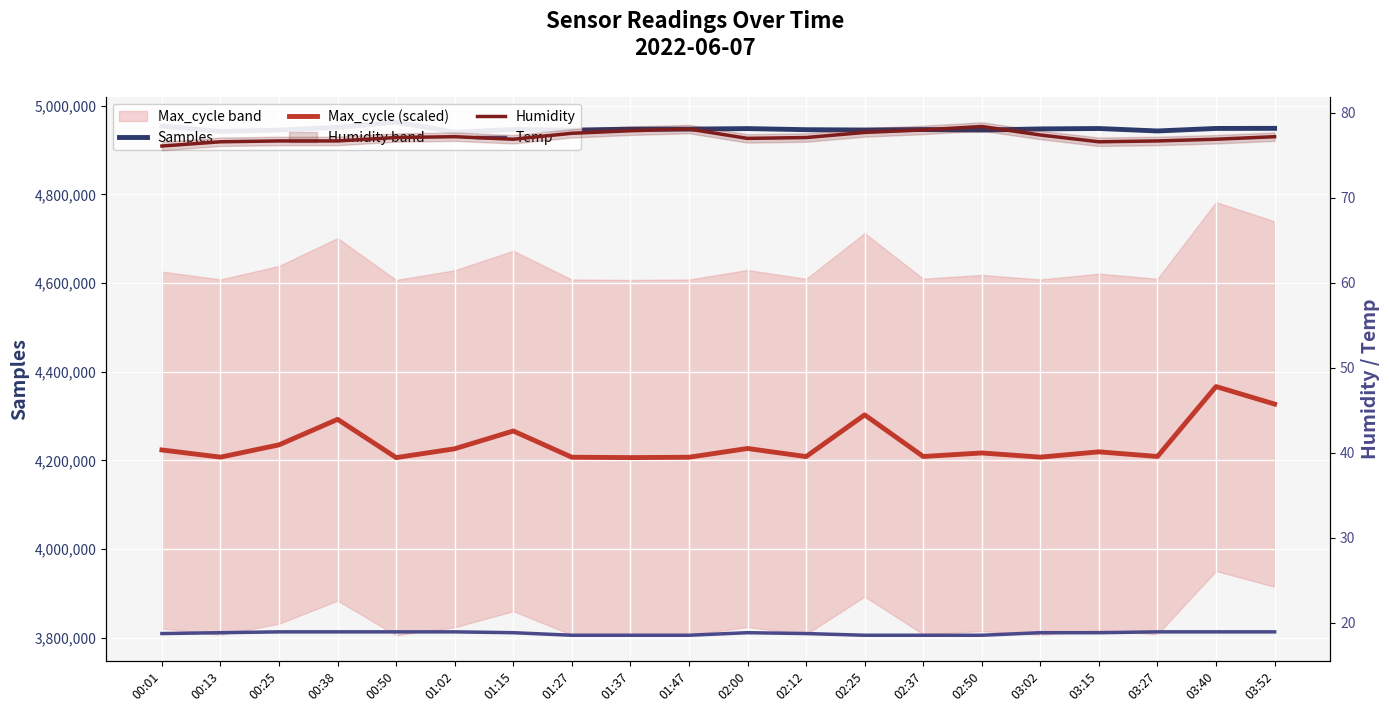

Does the chart display data point markers on the line(s)?

No